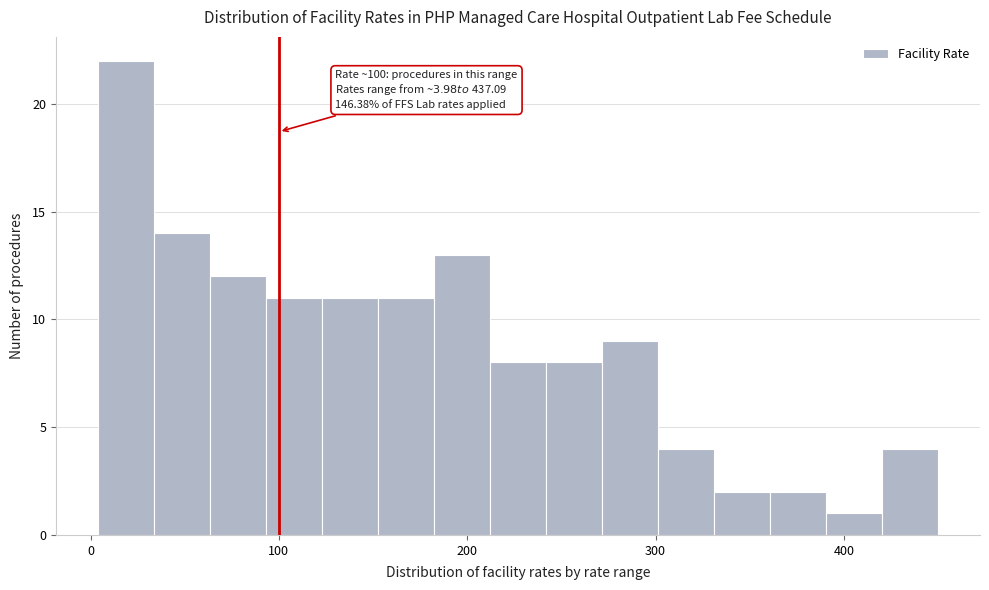

Read against the x-axis, roughly where is the centre of the tallest bar?

20